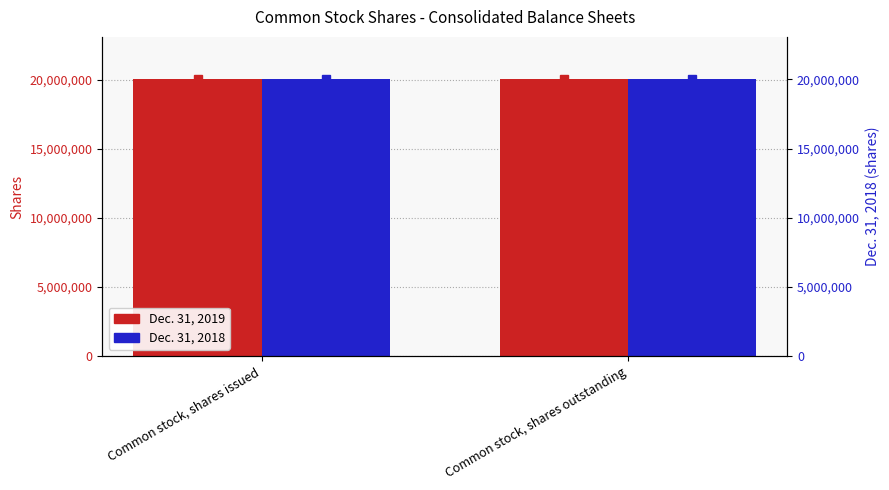

What is the value of the Dec. 31, 2019 bar at the 1st from the left?

20096969